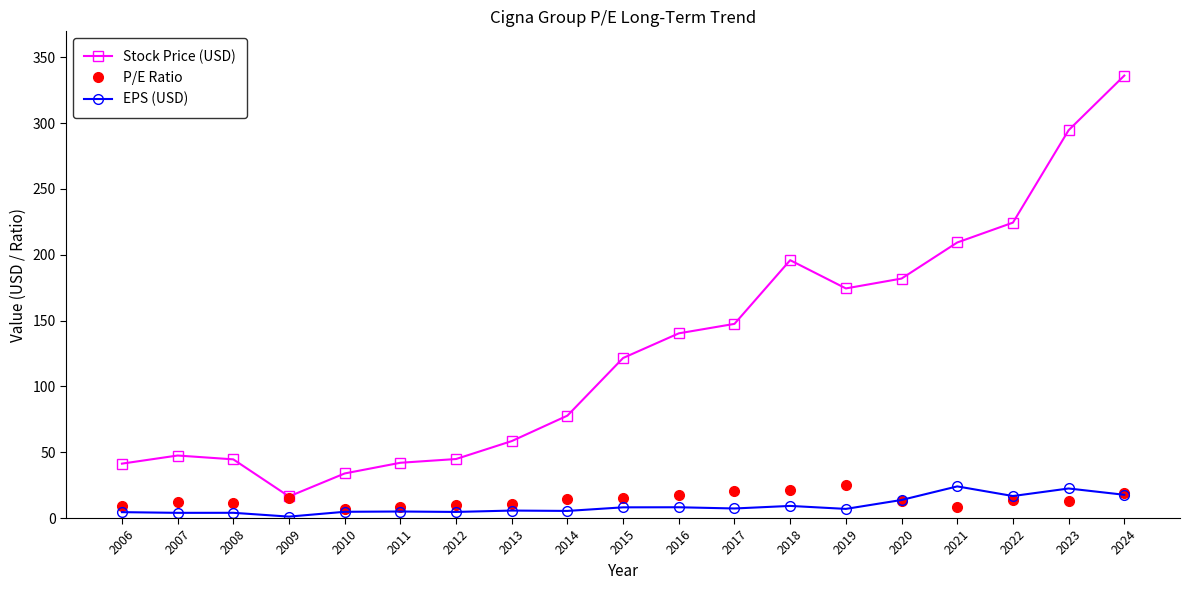

What is the maximum value for EPS (USD)?

24.0